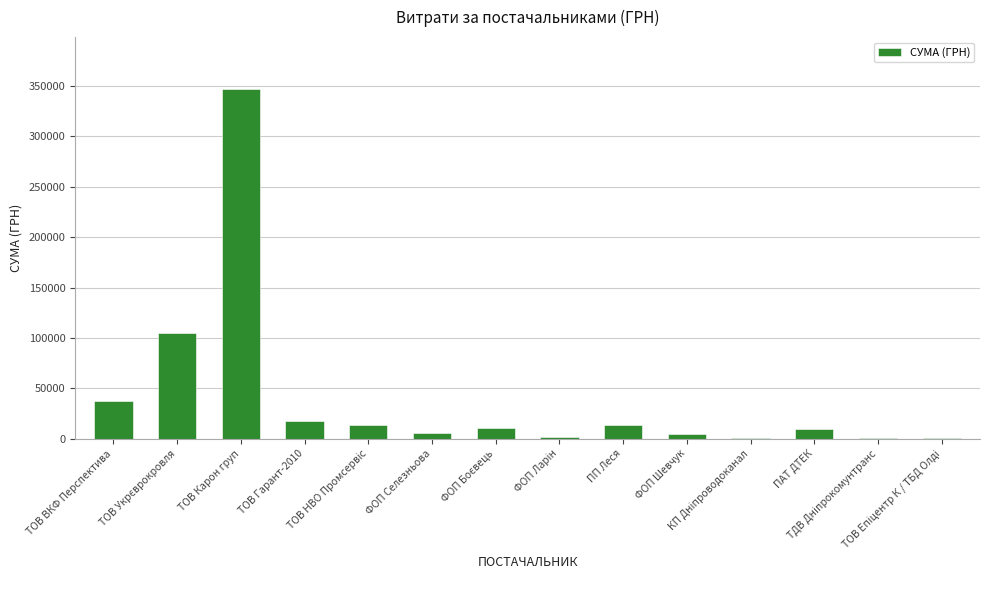

What is the sum of all values?

568098.1